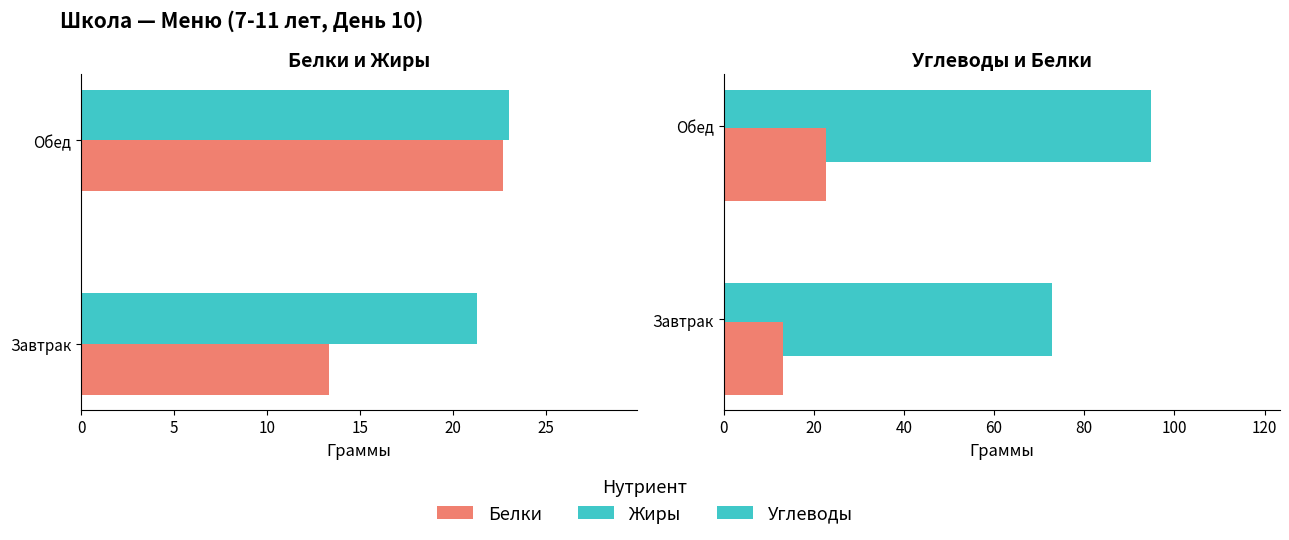

Which series has the largest range (max minus min)?

Углеводы